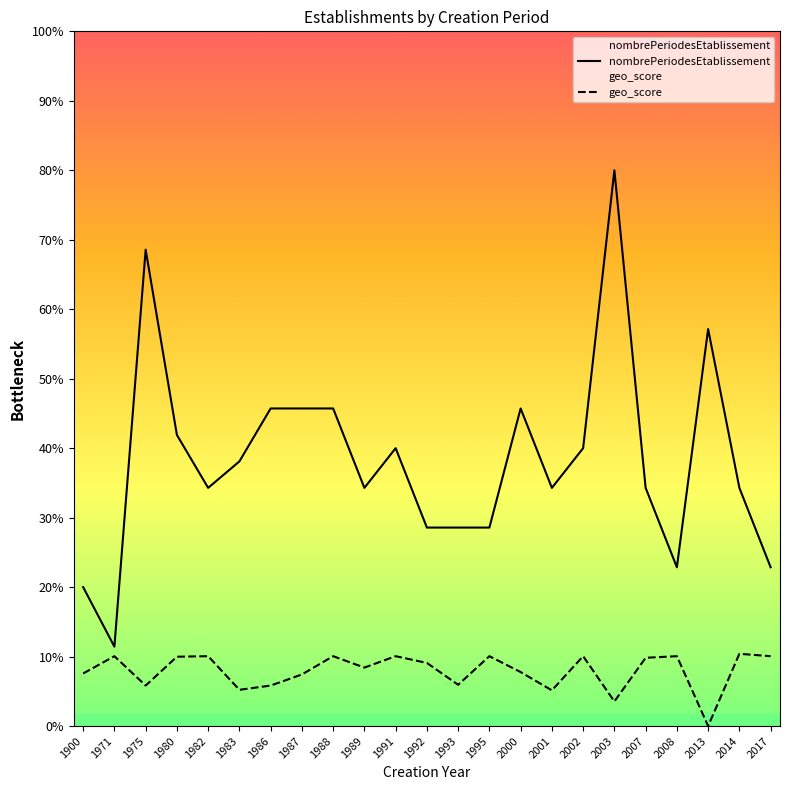

Does the chart display data point markers on the line(s)?

No